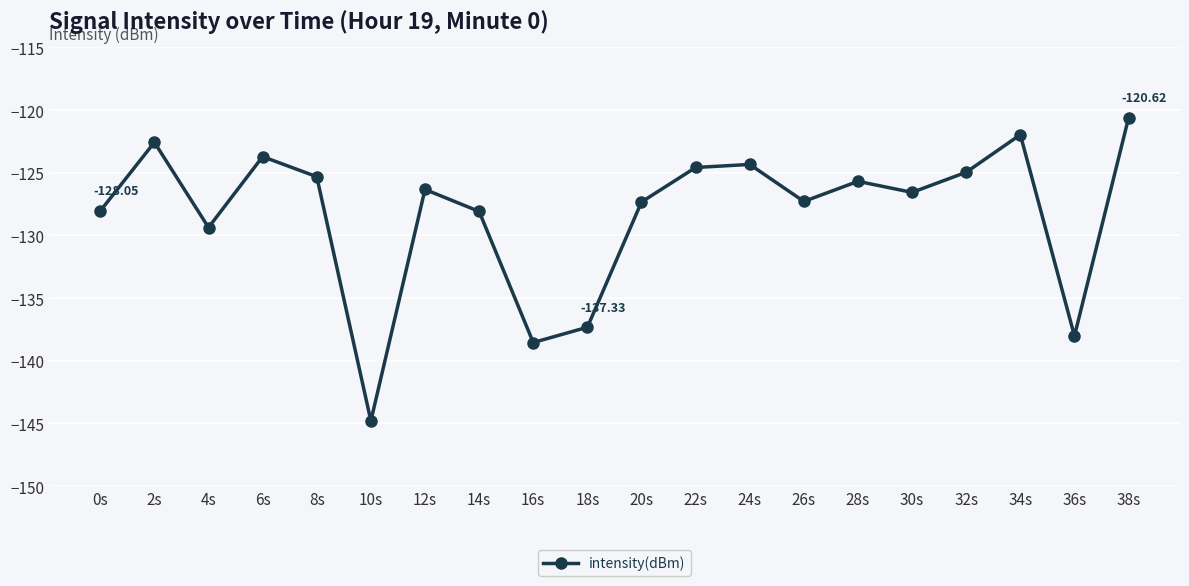

Does the chart have visible grid lines?

Yes